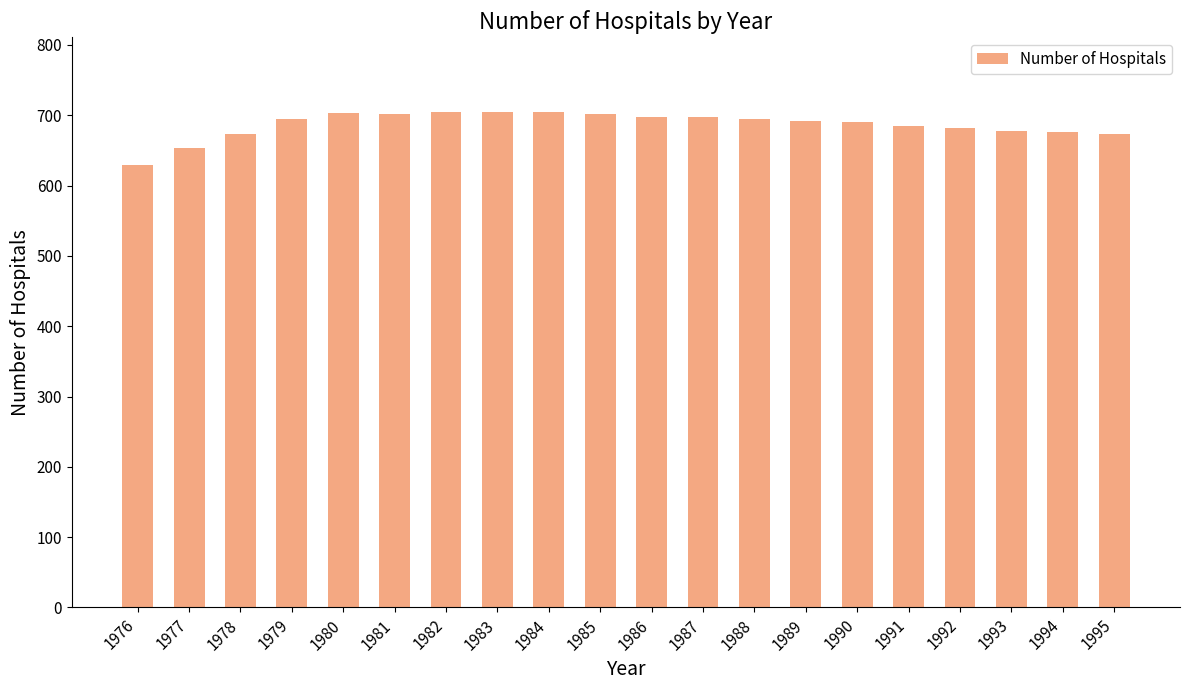

What value does the data have at 1977?

653